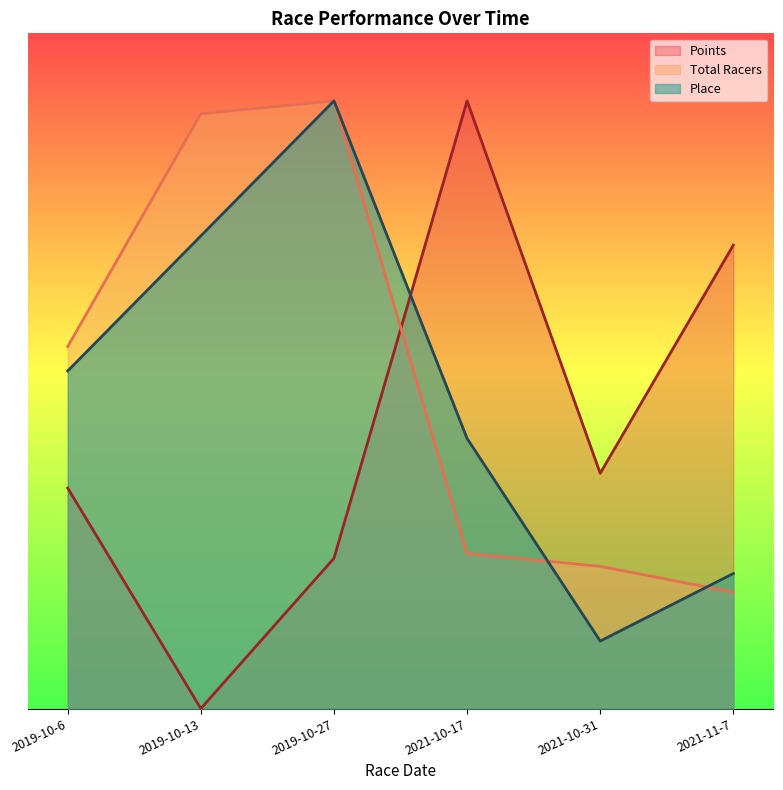

Which series has the largest total across all categories?

Total Racers